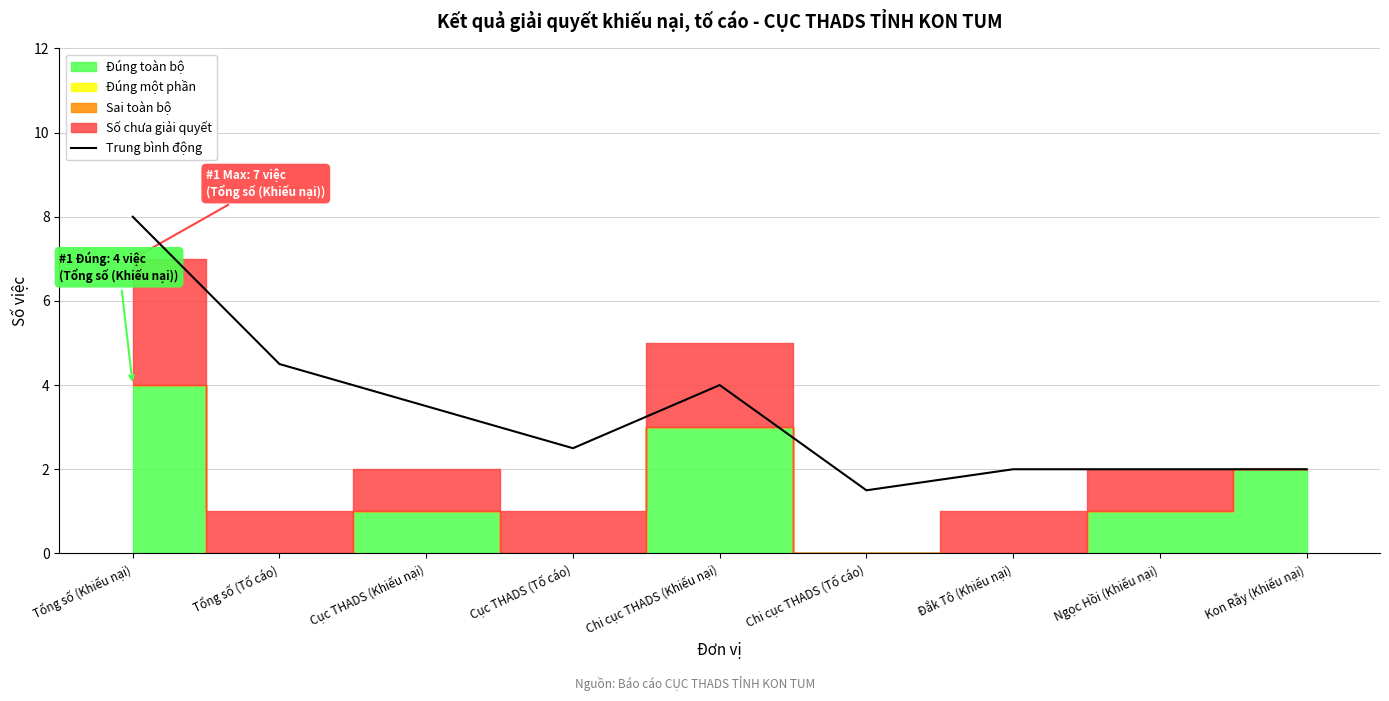

True or false: the data shows 2.0 at Đắk Tô (Khiếu nại).

True